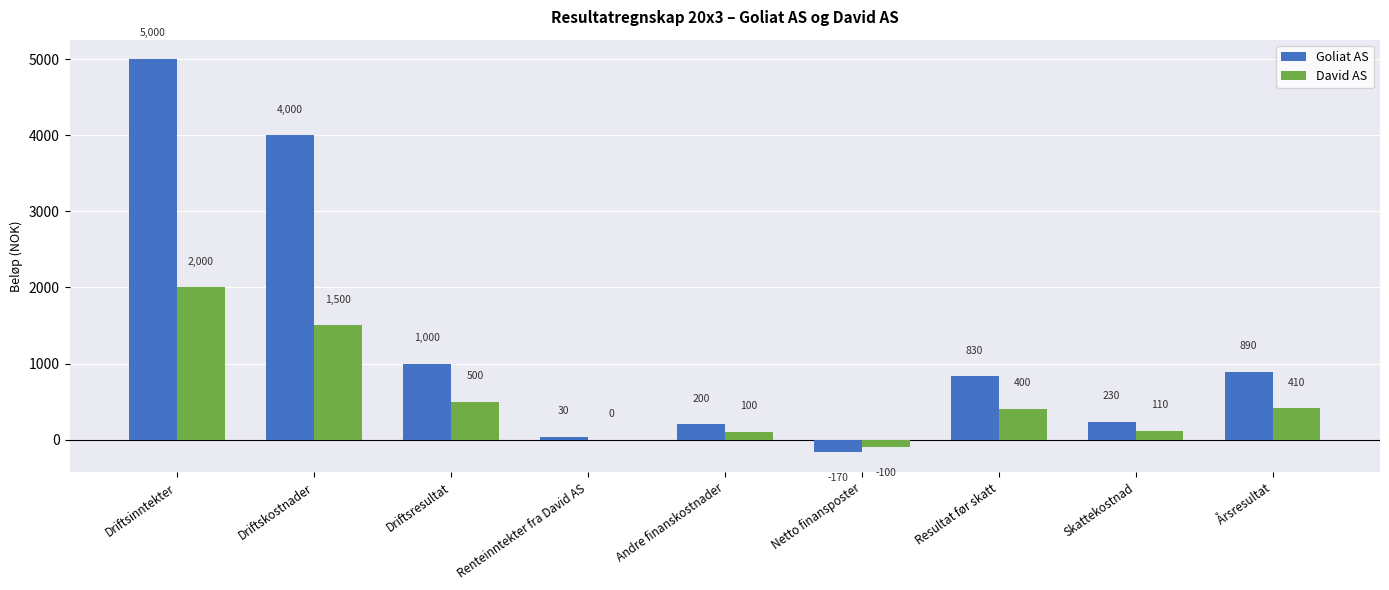

Which category has the highest value across all series?

Driftsinntekter